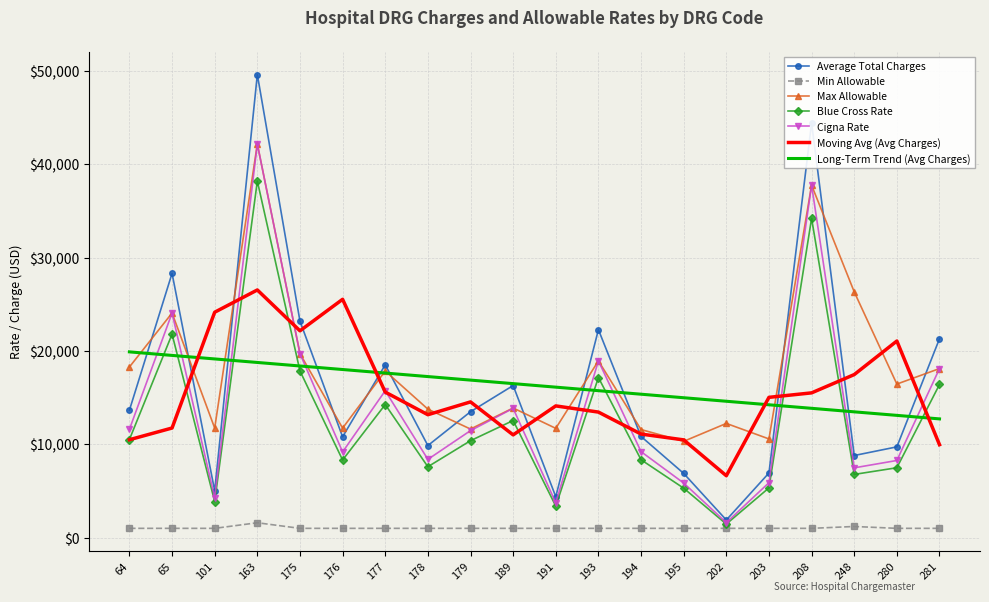

The value of Blue Cross Rate at 101 is 6796.9. True or false?

False